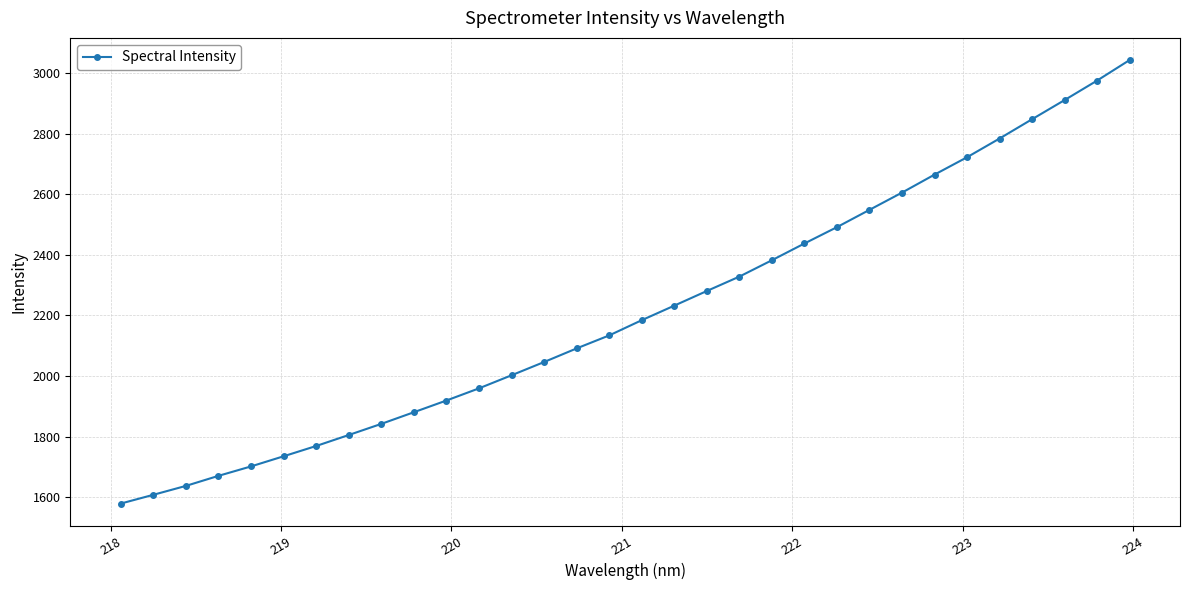

What is the value of the 19th point from the left?

2280.4